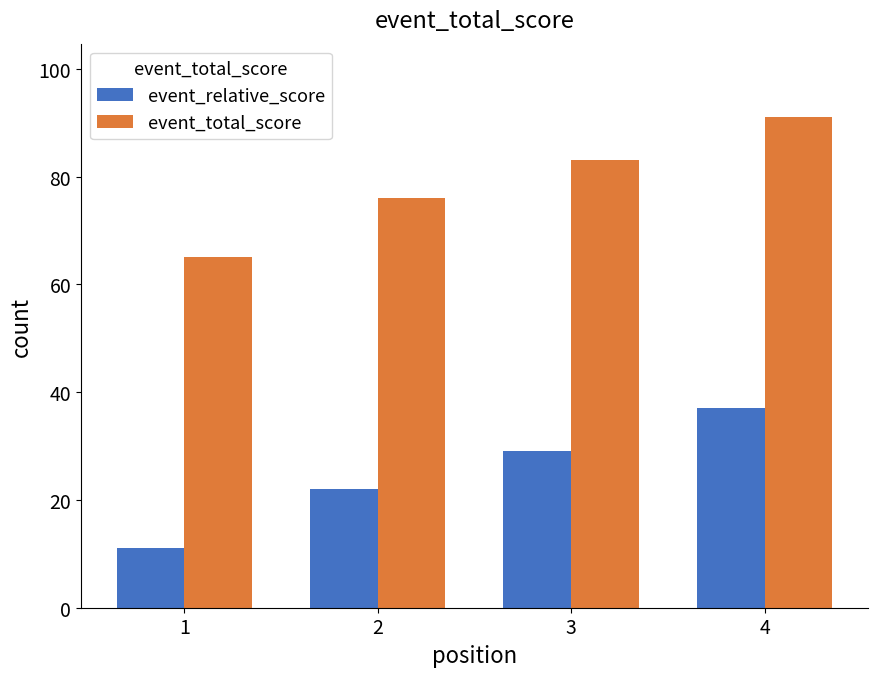

Which series has the largest total across all categories?

event_total_score